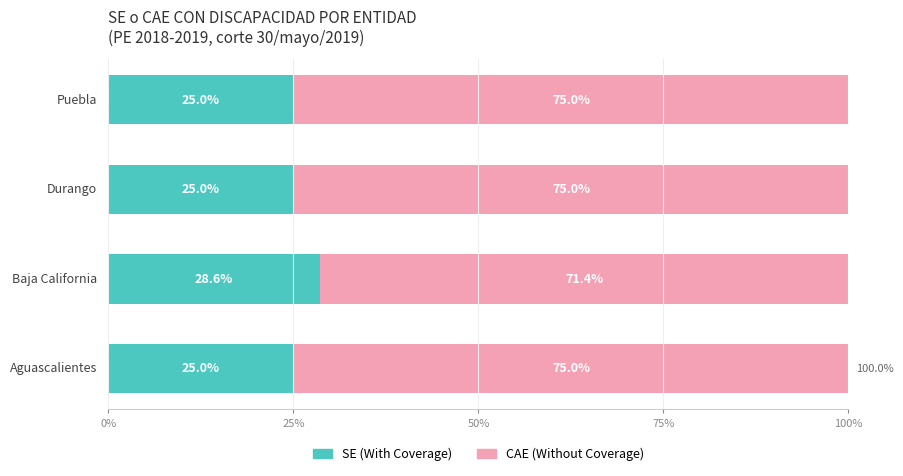

What is the sum of all SE (With Coverage) values?

103.6